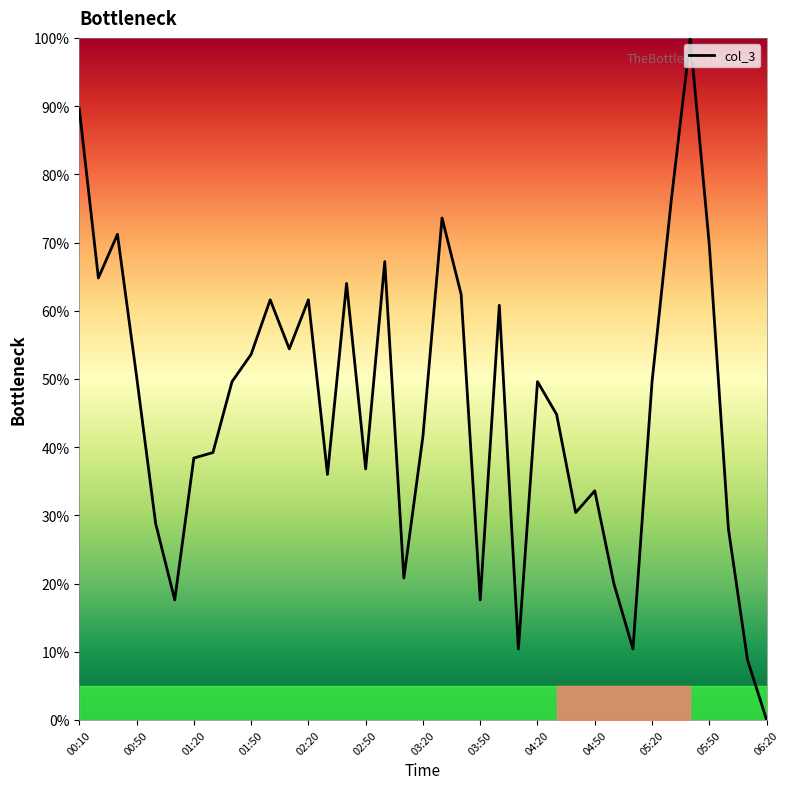

What is the maximum value shown in the chart?

100.0